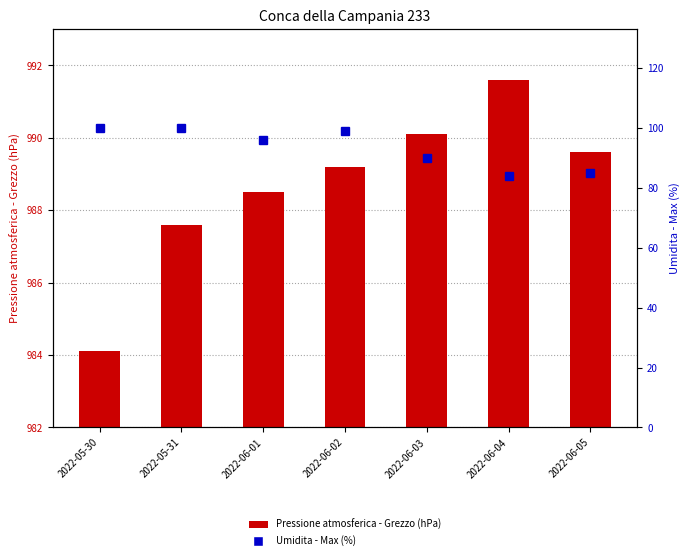

What value does the Pressione atmosferica - Grezzo (hPa) series have at 2022-06-04?

991.6